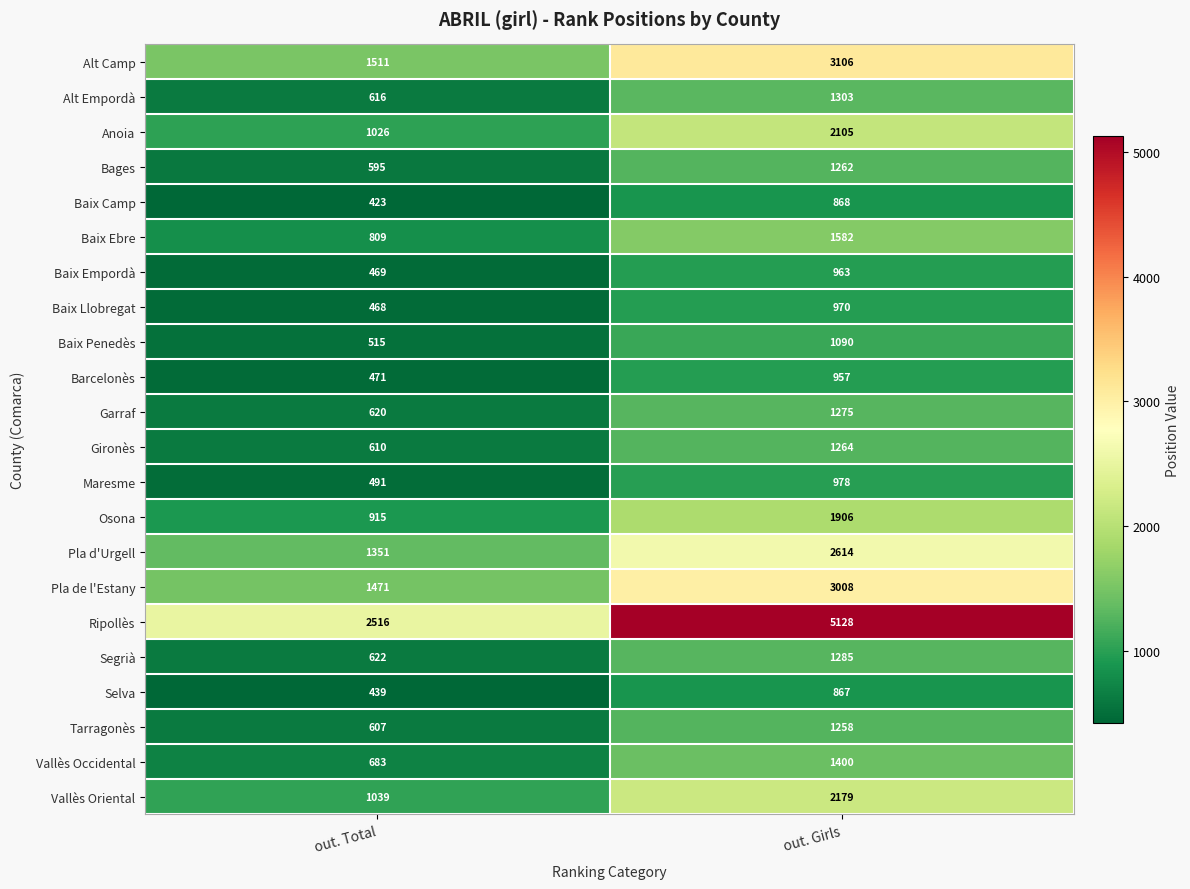

What is the sum of the Baix Camp values at out. Total and out. Girls?

1291